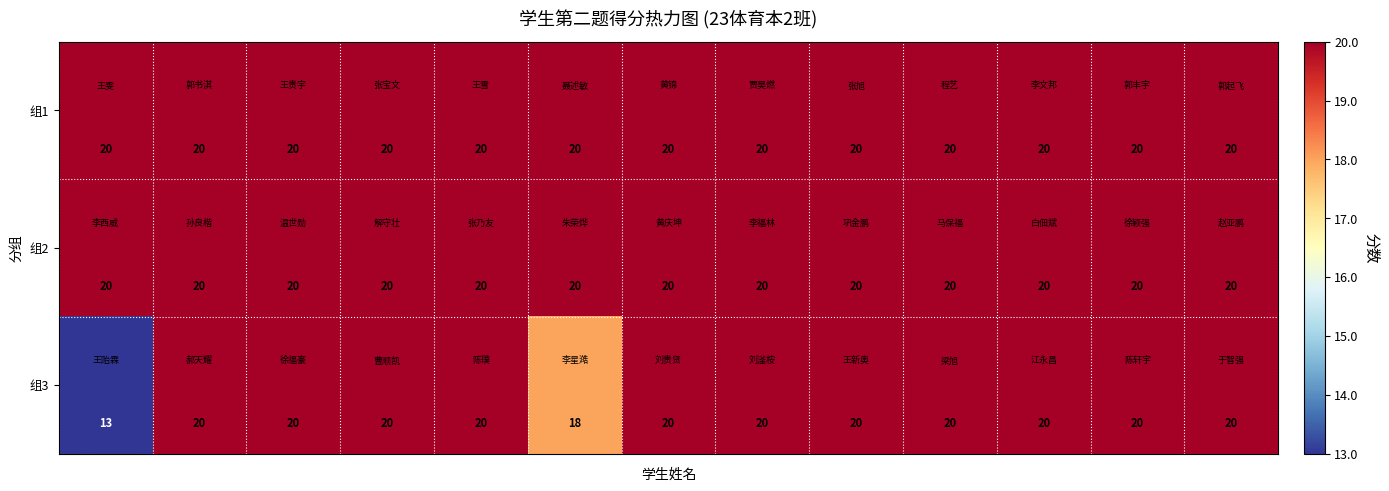

How many 组3 values are between 20 and 21?

11